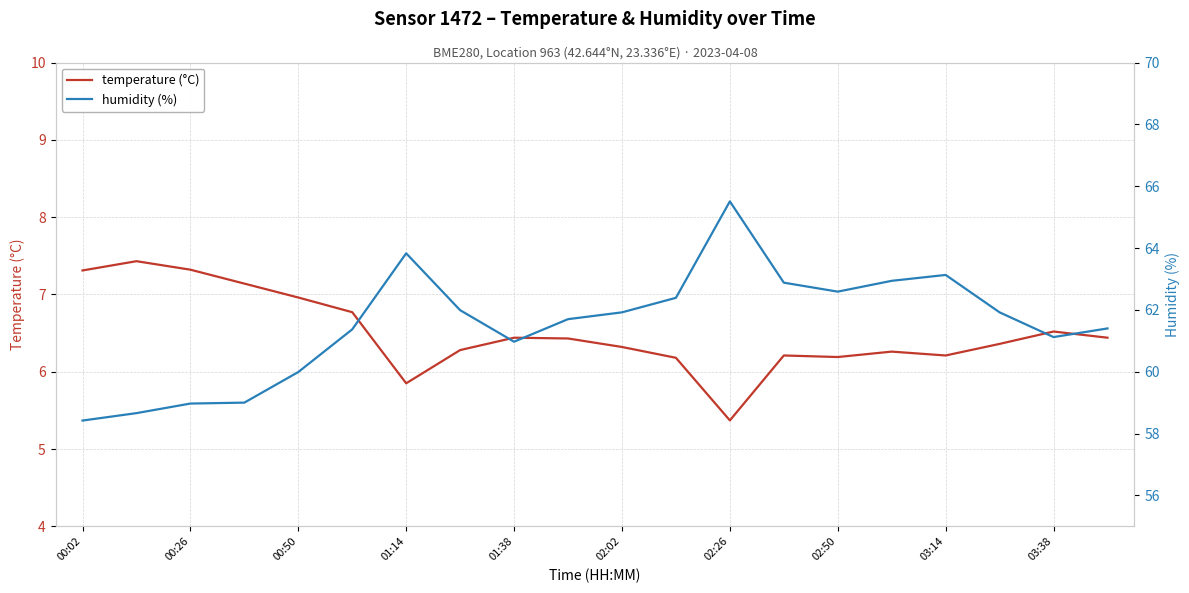

At which label does temperature (°C) first exceed 6?

00:02